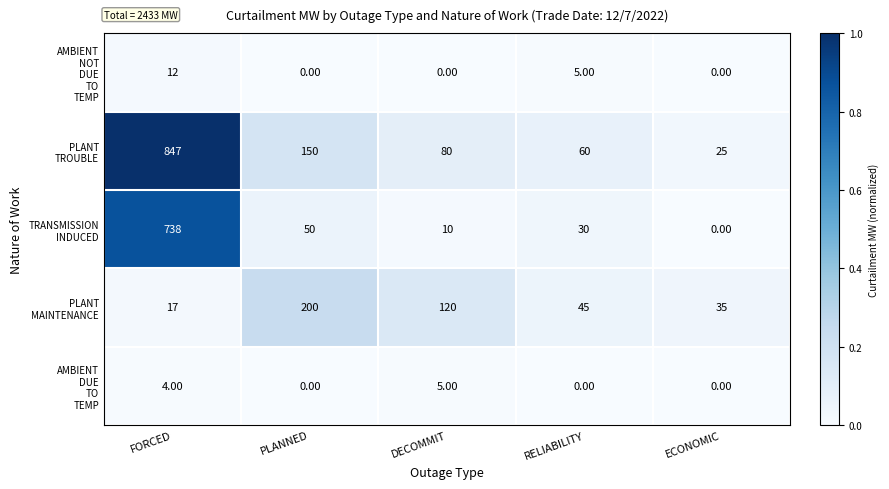

What is the difference between the highest and lowest values at PLANNED?

200